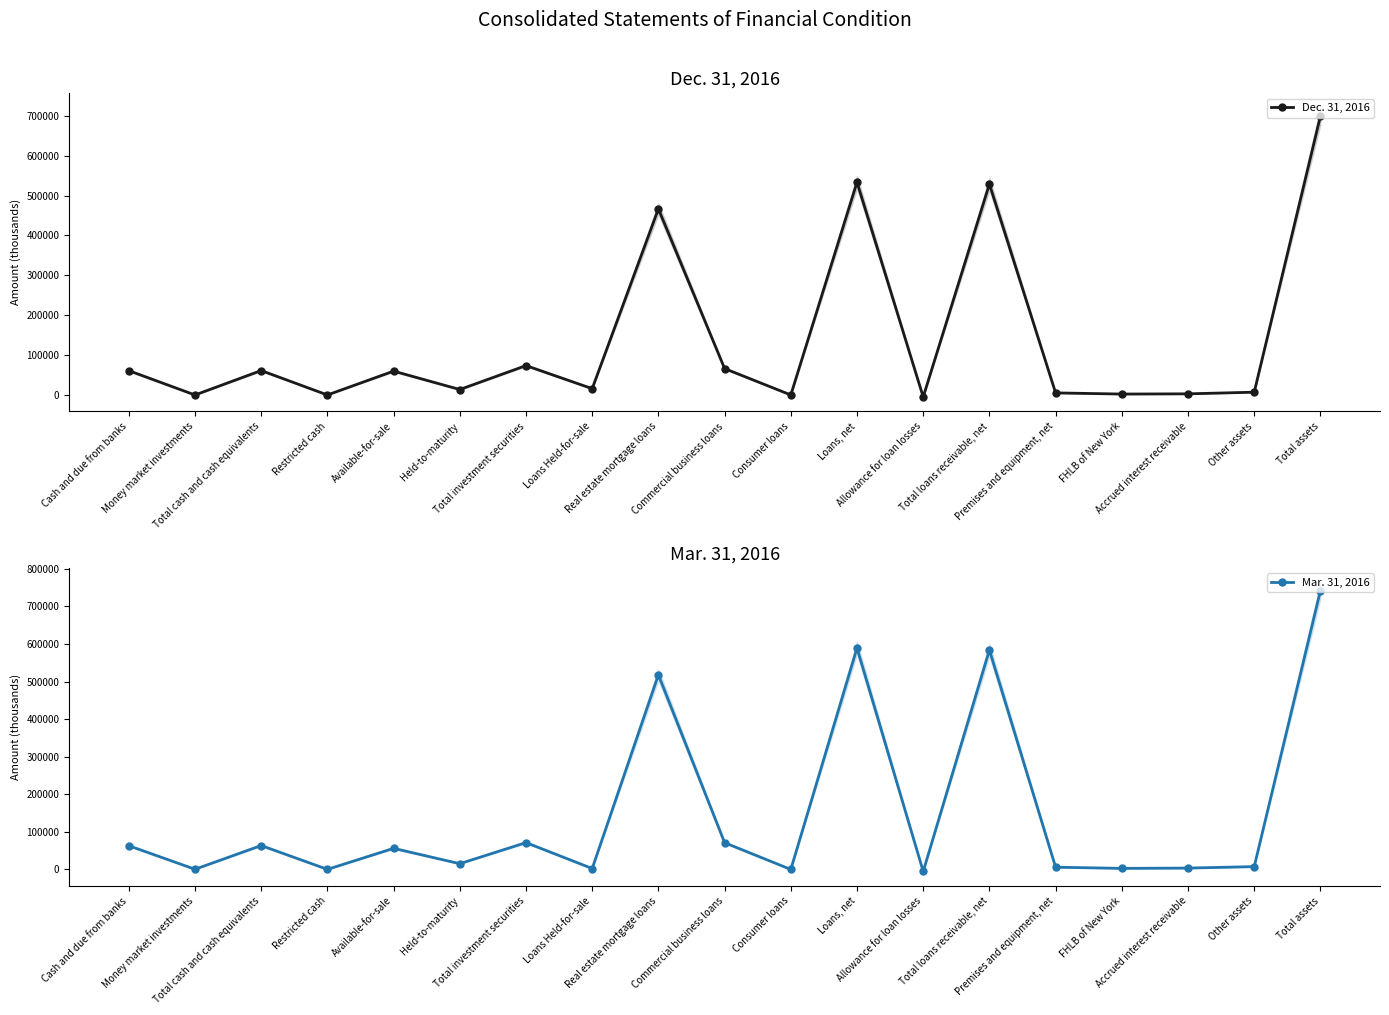

Where do Mar. 31, 2016 and Dec. 31, 2016 first cross each other?

Total cash and cash equivalents and Restricted cash